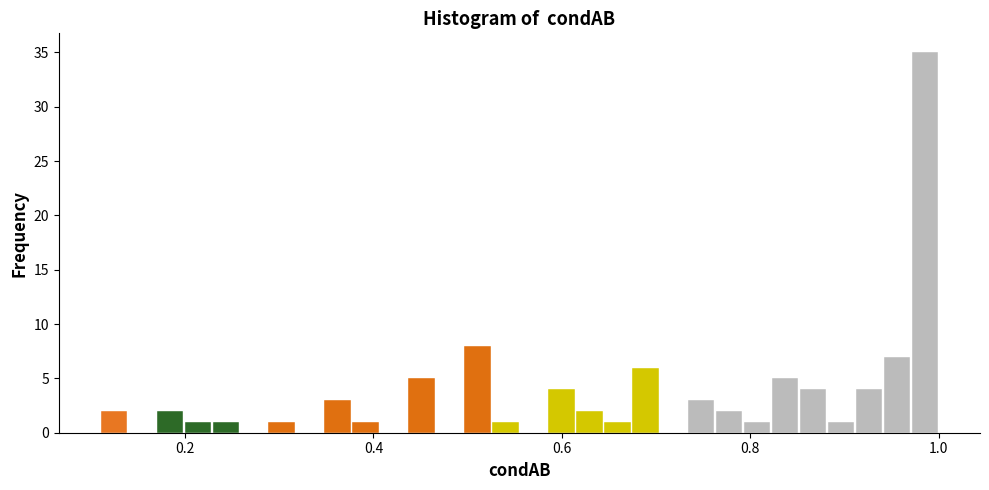

Around what value on the x-axis is the tallest bar? Give the approximate position of its centre, as read against the axis.

0.98